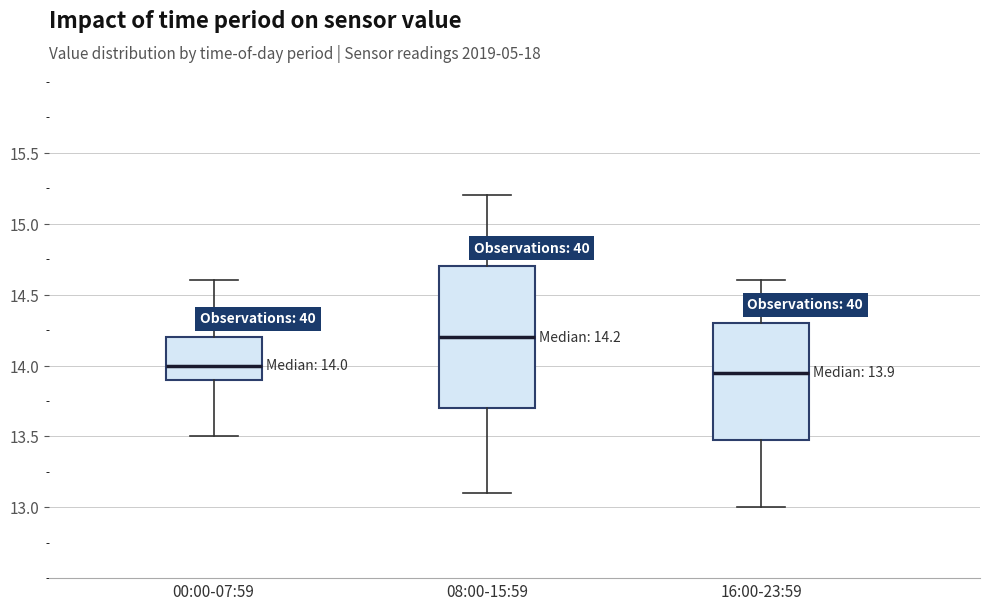

Which box's median line is the highest?

08:00-15:59